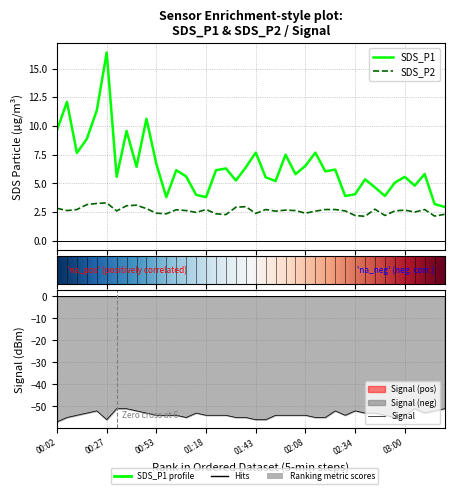

Reading left to right, transcribe all the data shown in this chart.

SDS_P1: 00:02=9.7	00:07=12.1	00:12=7.7	00:17=8.9	00:22=11.3	00:27=16.4	00:32=5.6	00:37=9.6	00:43=6.5	00:48=10.6	00:53=6.7	00:58=3.8	01:03=6.2	01:08=5.6	01:13=4.0	01:18=3.8	01:23=6.2	01:28=6.3	01:33=5.2	01:38=6.4	01:43=7.7	01:48=5.5	01:53=5.2	01:58=7.5	02:03=5.8	02:08=6.5	02:13=7.7	02:18=6.0	02:24=6.2	02:29=3.9	02:34=4.0	02:39=5.3	02:45=4.7	02:50=3.9	02:55=5.1	03:00=5.6	03:05=4.8	03:10=5.8	03:15=3.2	03:20=3.0
SDS_P2: 00:02=2.8	00:07=2.6	00:12=2.7	00:17=3.1	00:22=3.2	00:27=3.3	00:32=2.6	00:37=3.0	00:43=3.1	00:48=2.8	00:53=2.4	00:58=2.4	01:03=2.7	01:08=2.6	01:13=2.5	01:18=2.7	01:23=2.4	01:28=2.3	01:33=2.9	01:38=3.0	01:43=2.4	01:48=2.7	01:53=2.6	01:58=2.7	02:03=2.6	02:08=2.4	02:13=2.6	02:18=2.7	02:24=2.7	02:29=2.6	02:34=2.2	02:39=2.1	02:45=2.8	02:50=2.2	02:55=2.6	03:00=2.7	03:05=2.5	03:10=2.7	03:15=2.1	03:20=2.3
Signal: 00:02=-57.0	00:07=-55.0	00:12=-54.0	00:17=-53.0	00:22=-52.0	00:27=-56.0	00:32=-51.0	00:37=-51.0	00:43=-52.0	00:48=-53.0	00:53=-54.0	00:58=-54.0	01:03=-54.0	01:08=-55.0	01:13=-53.0	01:18=-54.0	01:23=-54.0	01:28=-54.0	01:33=-55.0	01:38=-55.0	01:43=-56.0	01:48=-56.0	01:53=-54.0	01:58=-54.0	02:03=-54.0	02:08=-54.0	02:13=-55.0	02:18=-55.0	02:24=-52.0	02:29=-54.0	02:34=-52.0	02:39=-53.0	02:45=-53.0	02:50=-54.0	02:55=-55.0	03:00=-54.0	03:05=-51.0	03:10=-53.0	03:15=-52.0	03:20=-51.0